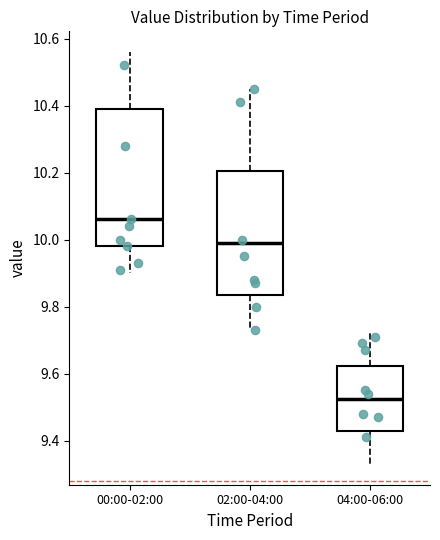

Which box has the highest median line?

00:00-02:00